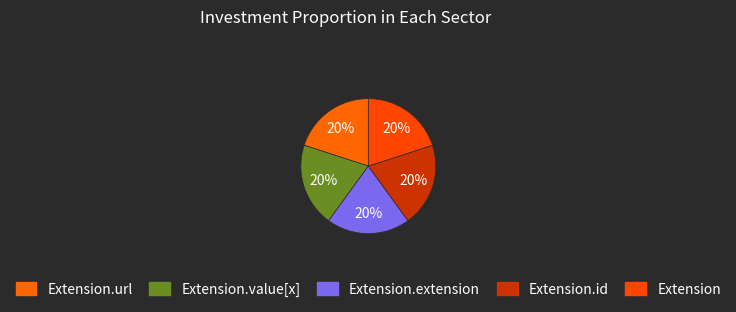

How many slices are in this pie chart?

5